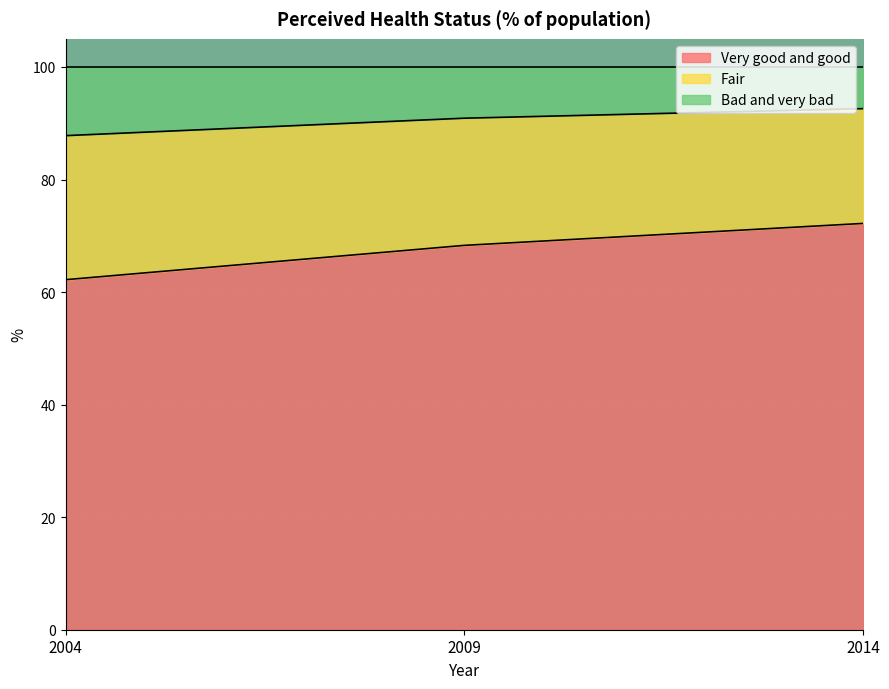

Which label corresponds to the largest value in the chart?

2014